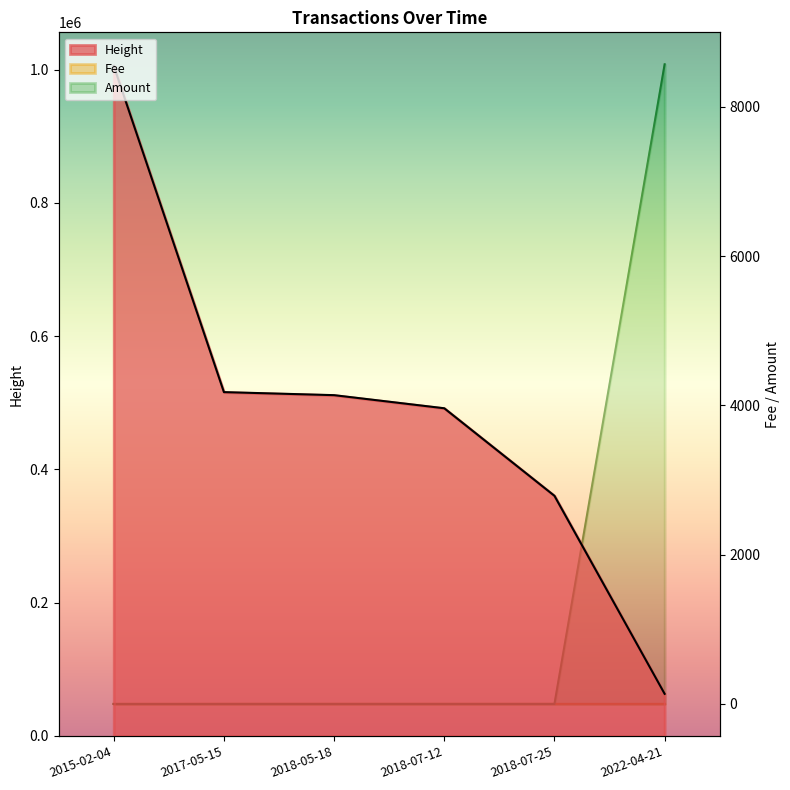

Count the Fee values in the range 1 to 2.

5